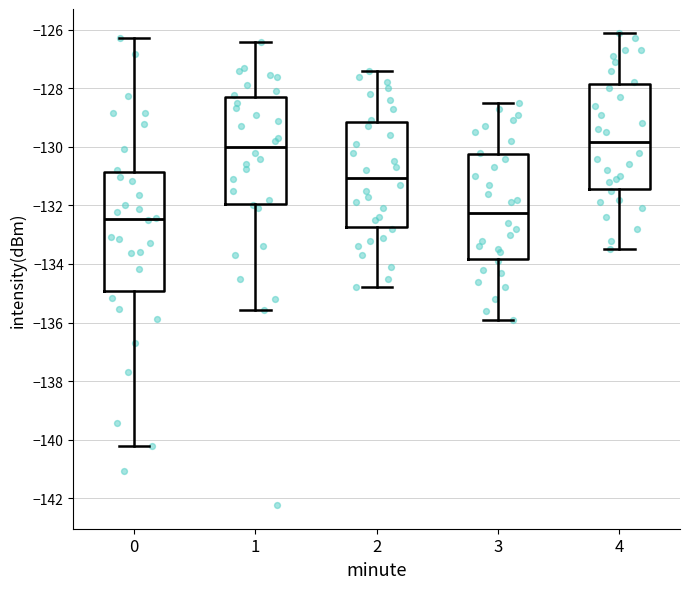

Which box has the lowest median line?

0